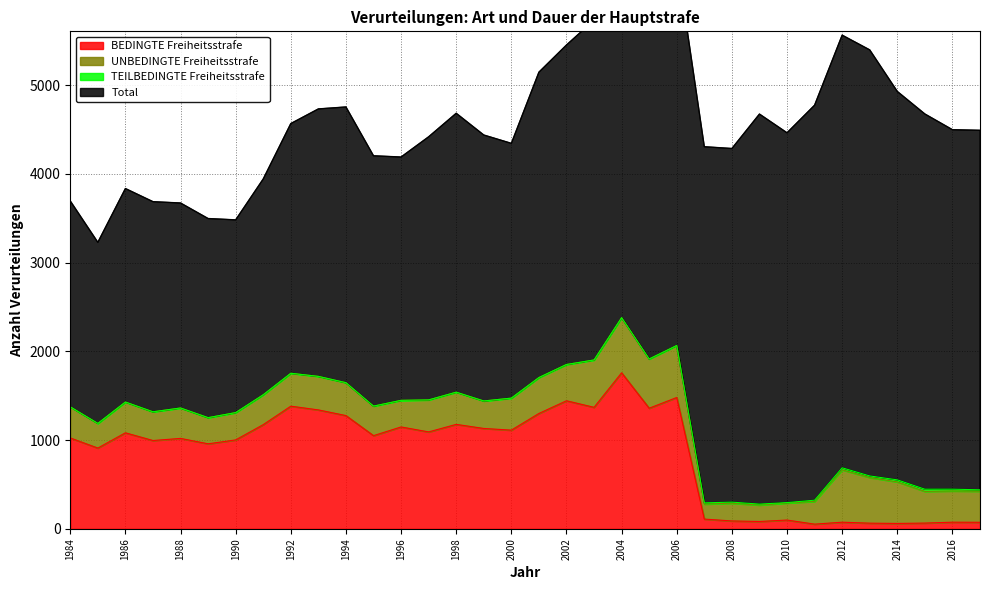

Between 1985 and 1990, which is larger?

1990